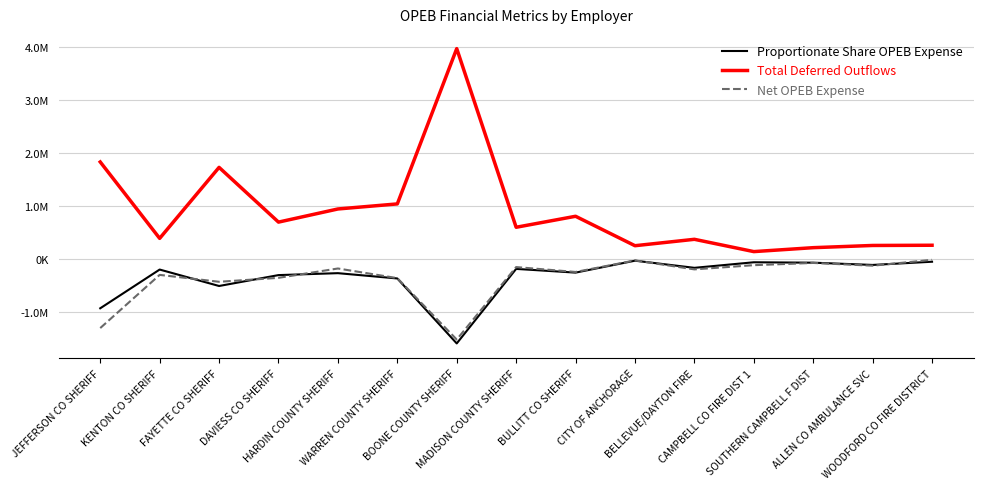

At which label is Total Deferred Outflows closest to 2046587?

JEFFERSON CO SHERIFF